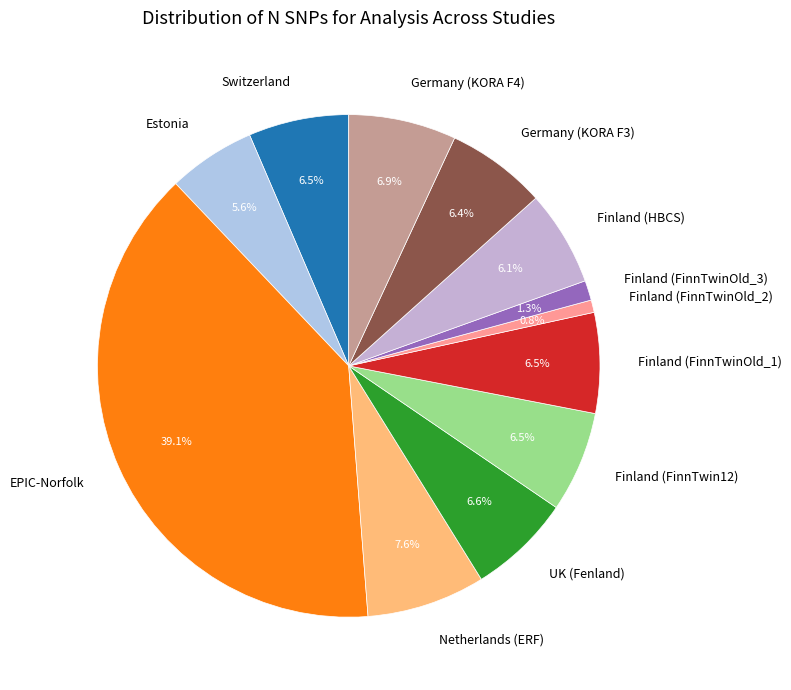

Do Germany (KORA F3) and Finland (FinnTwinOld_1) together represent more than half of the pie?

No